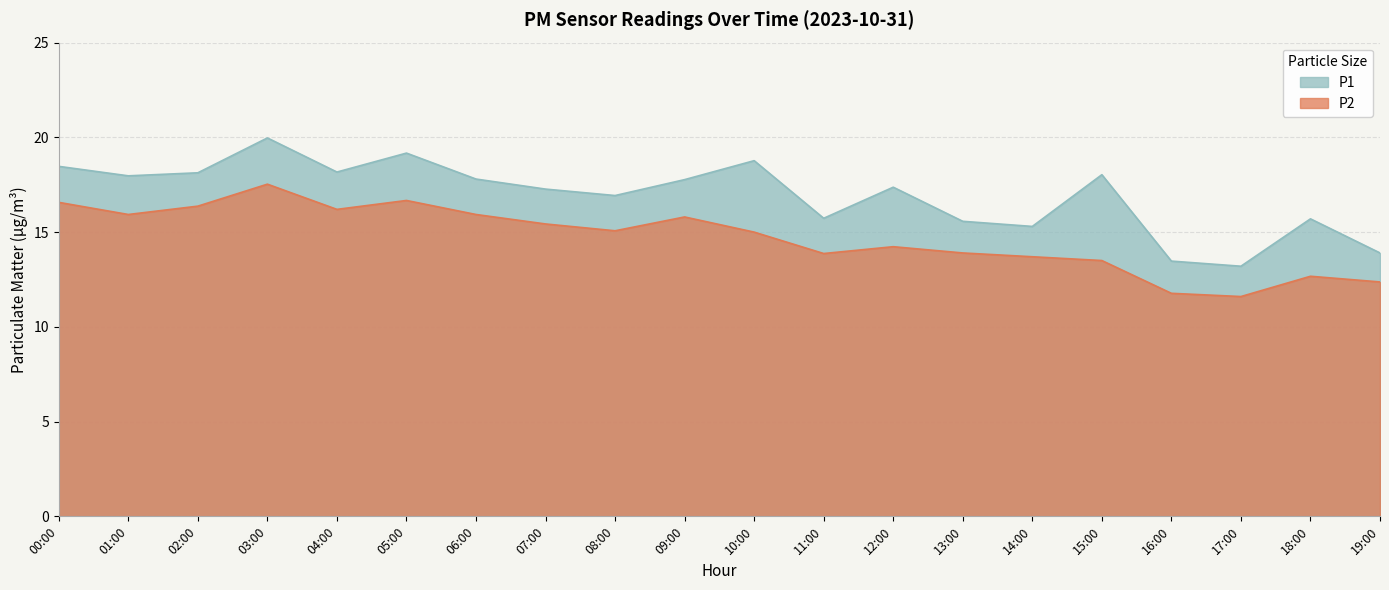

At which category does P1 reach its first local peak?

03:00